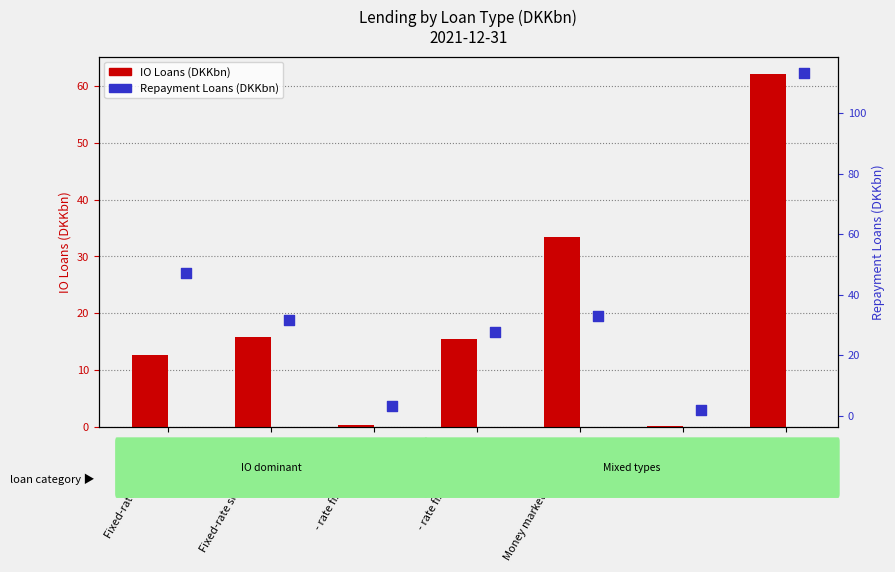

At which category is the sum across all series the highest?

Total